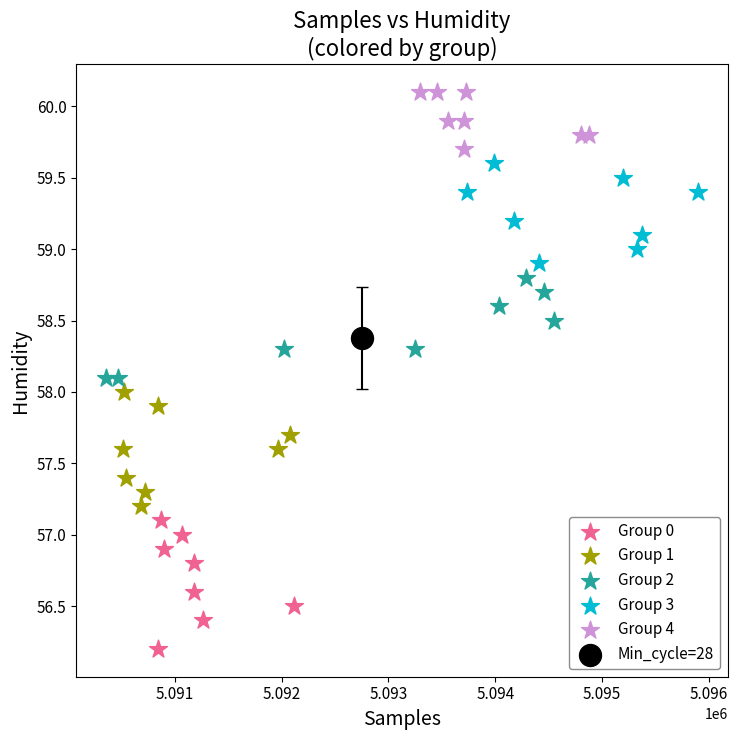

Which series reaches the minimum Y coordinate?

Group 0